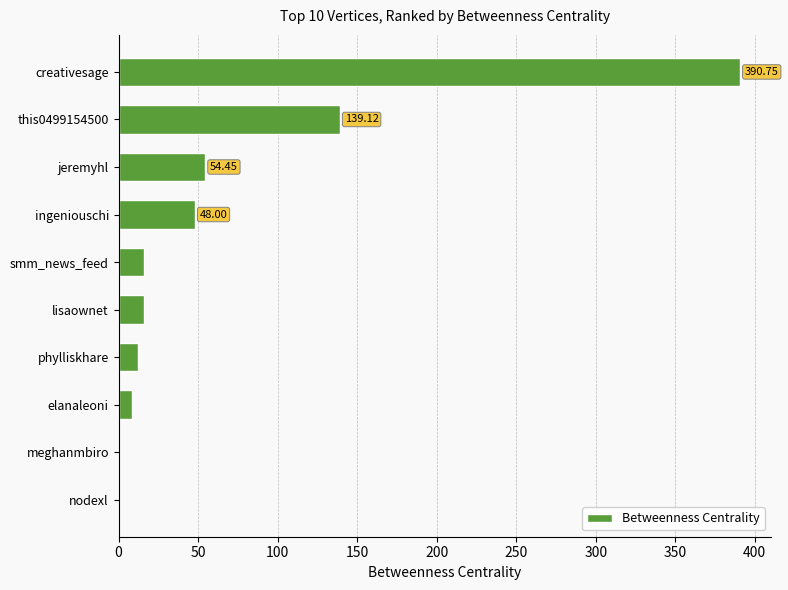

What is the change in value from smm_news_feed to this0499154500?

+122.9